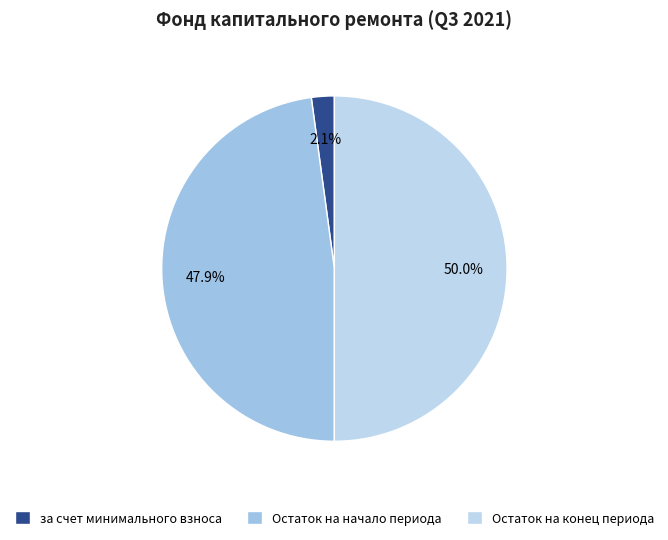

Which slice is the smallest?

за счет минимального взноса